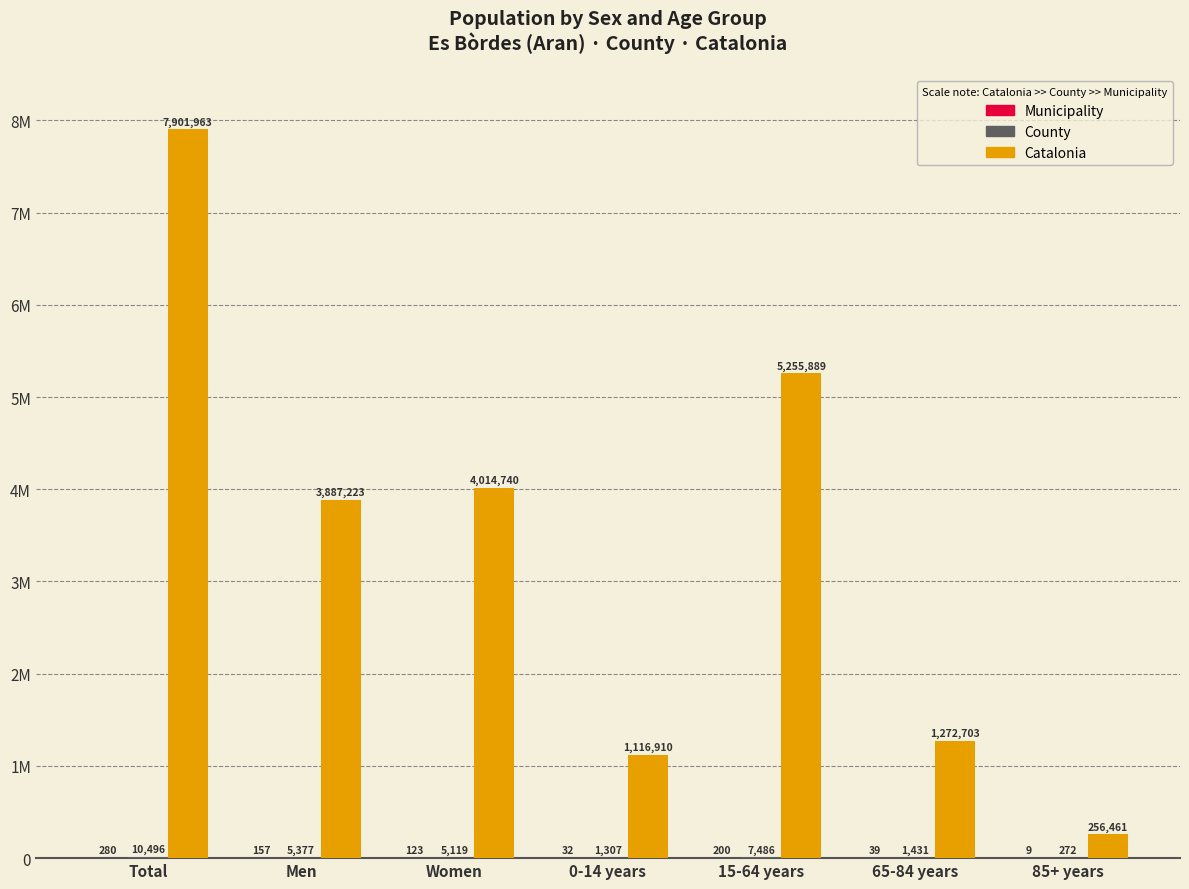

Are the bars horizontal?

No